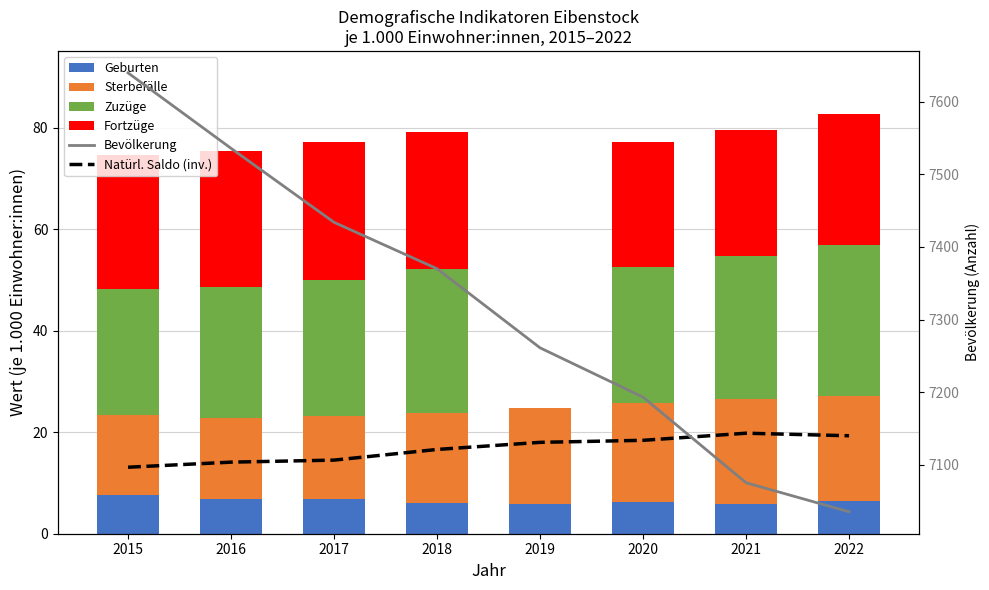

Which series has the largest range (max minus min)?

Bevölkerung